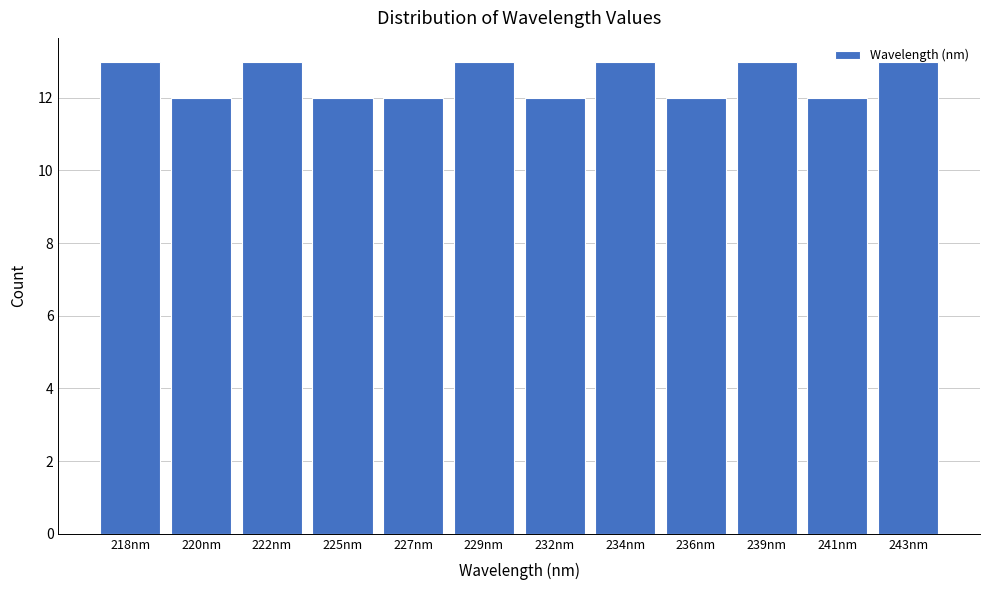

Approximately how many times larger is the value at 236nm compared to 220nm?

1.0